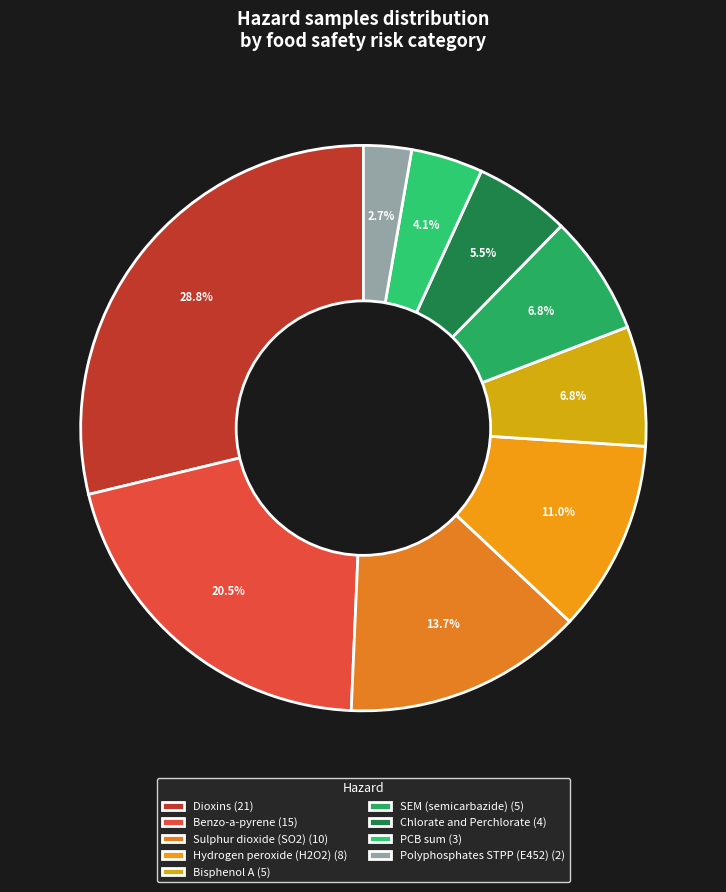

To the nearest percent, what is the combined percentage of Chlorate and Perchlorate and Sulphur dioxide (SO2)?

19%